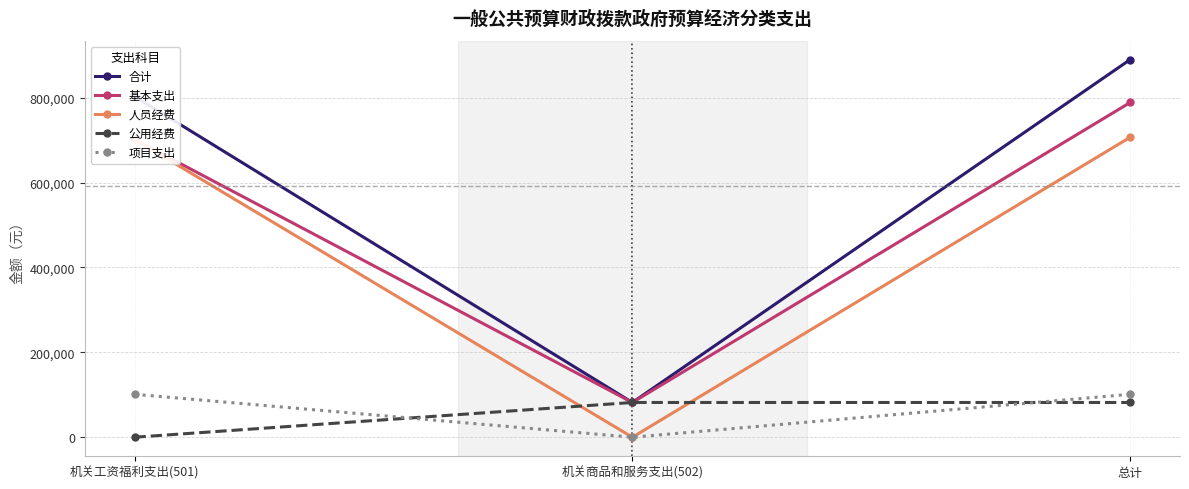

Which series has the largest range (max minus min)?

合计